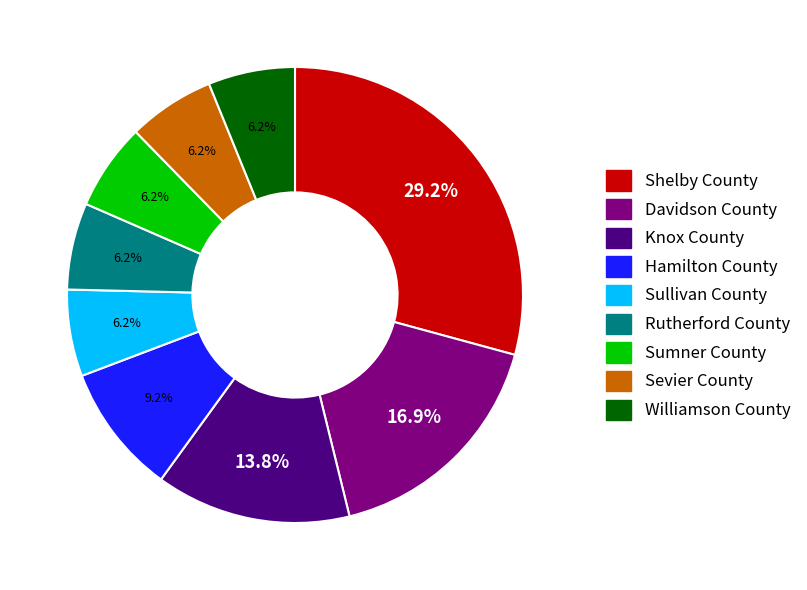

To the nearest percent, what is the average slice percentage?

11%